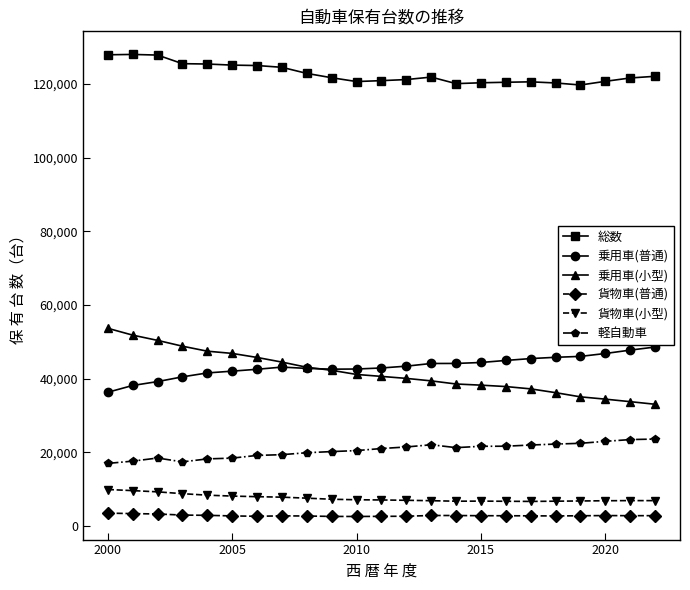

True or false: 貨物車(小型) and 乗用車(普通) intersect in this chart.

False